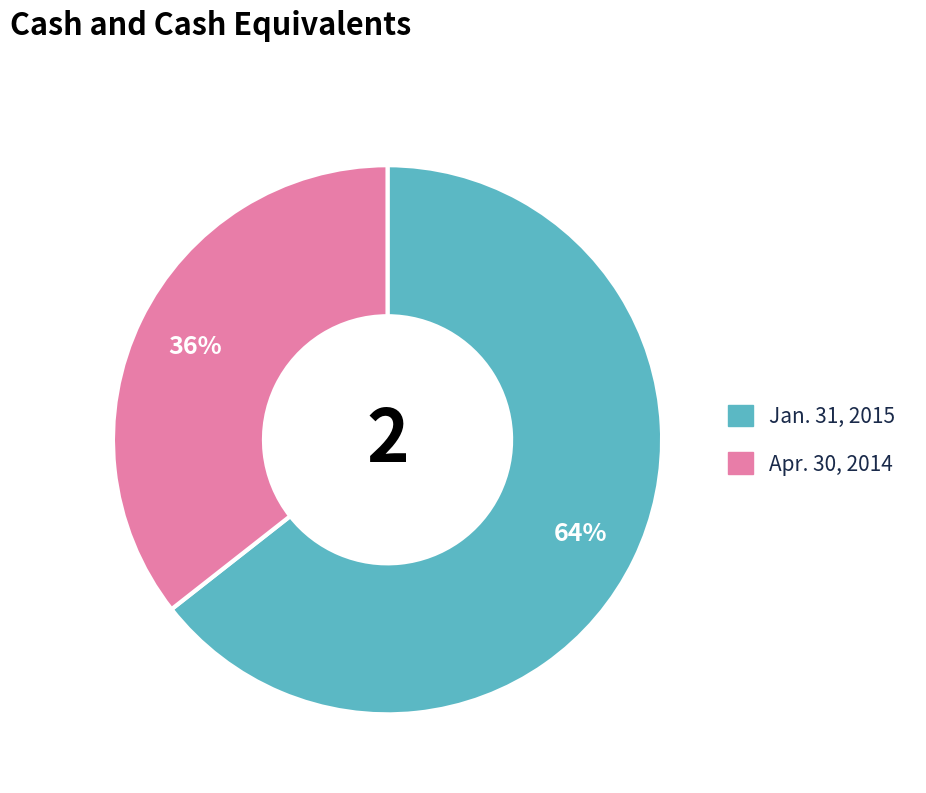

Is it true that Apr. 30, 2014 is 22% of the pie?

False